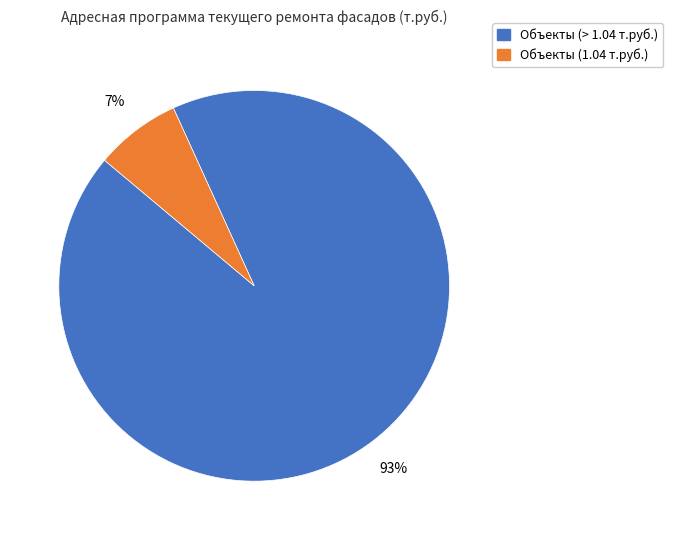

To the nearest percent, what is the average slice percentage?

50%